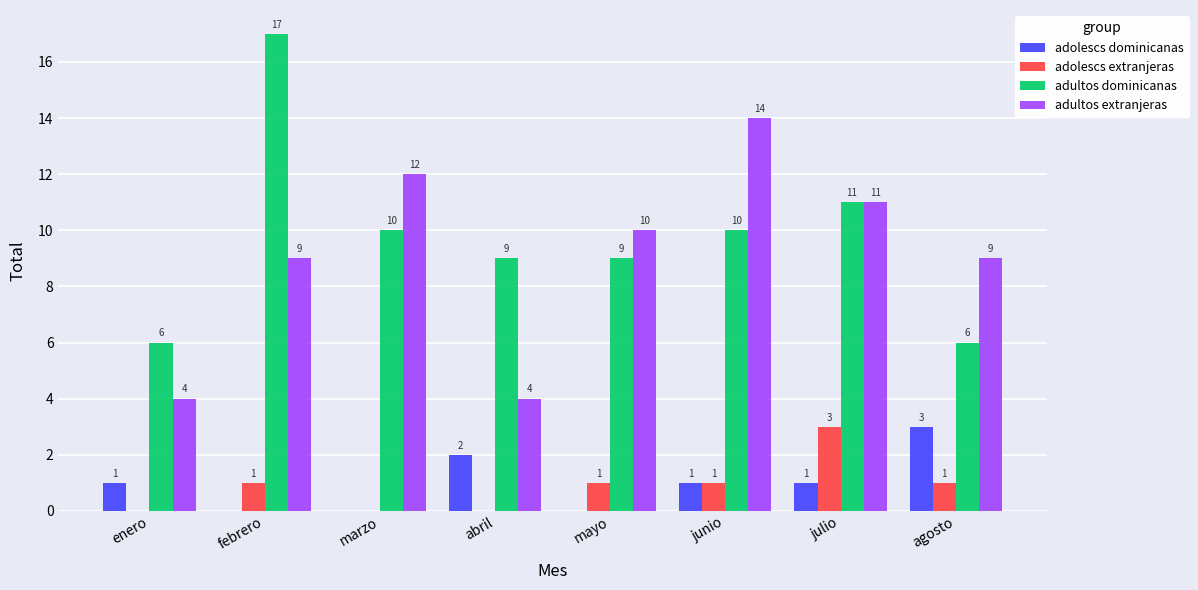

Which category has the highest value in the adultos extranjeras series?

junio